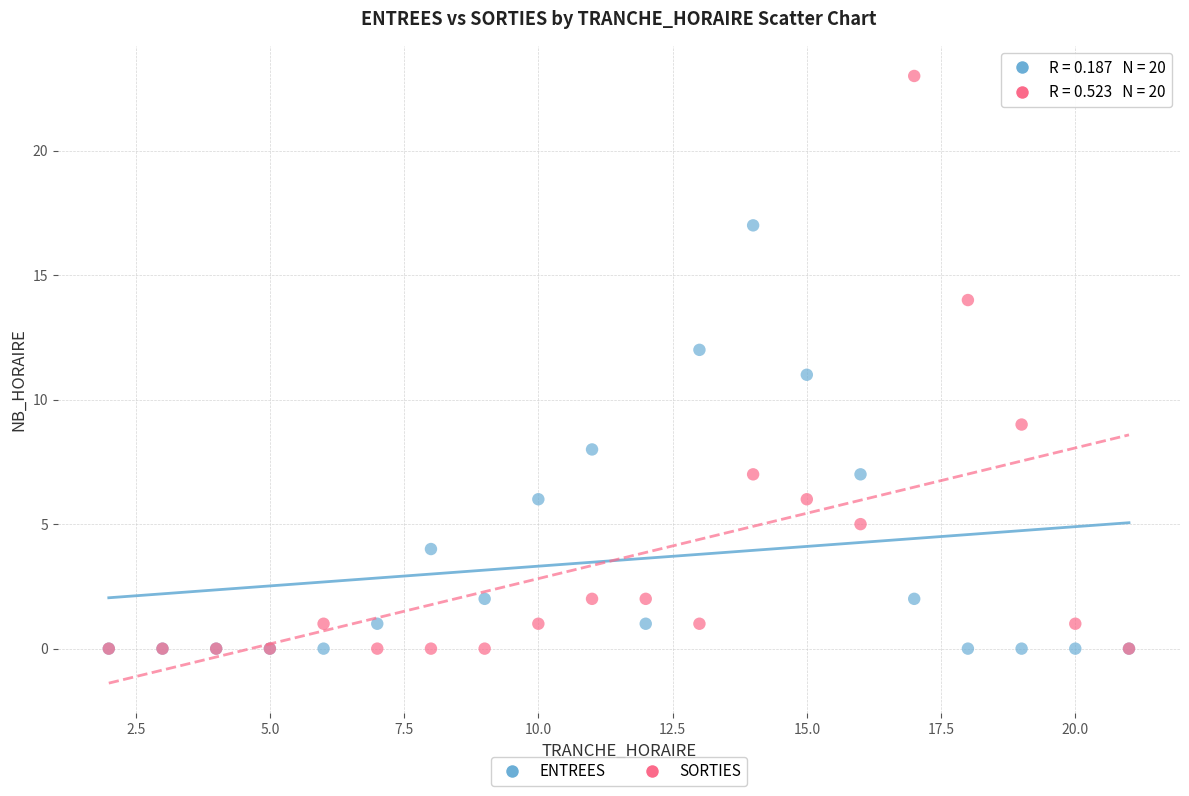

Which series has the widest spread of Y values?

SORTIES